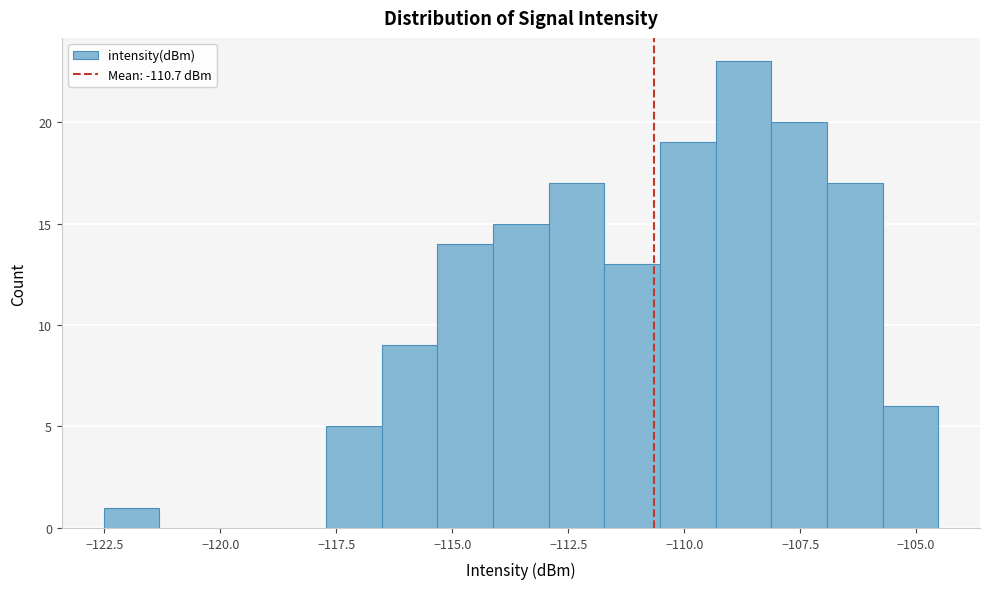

Read against the x-axis, roughly where is the centre of the tallest bar?

-108.5